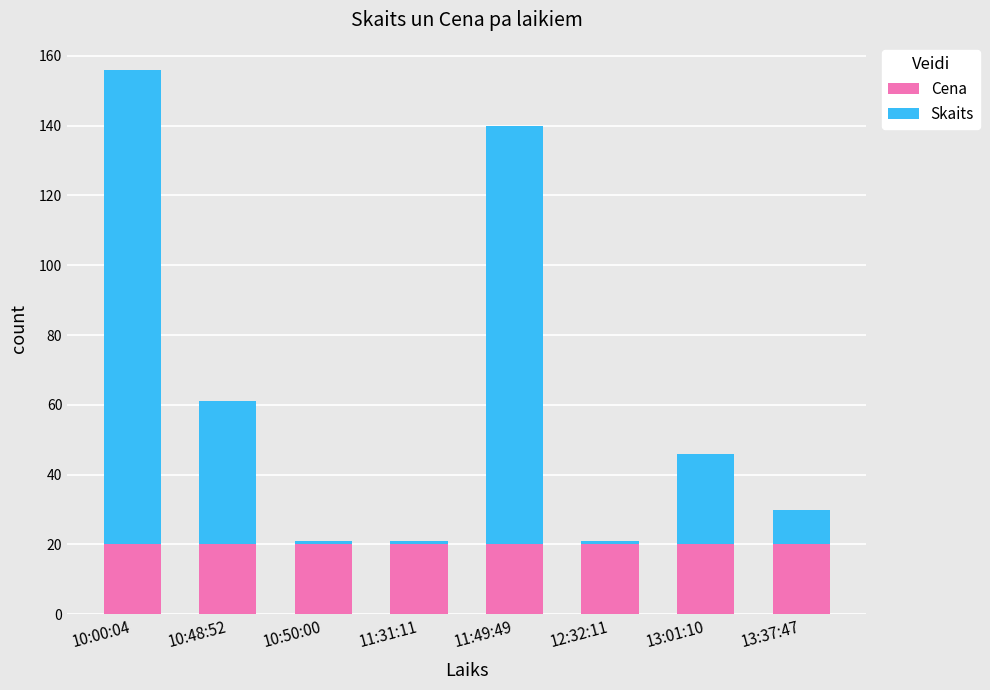

The Cena series shows 30 at 10:48:52. True or false?

False